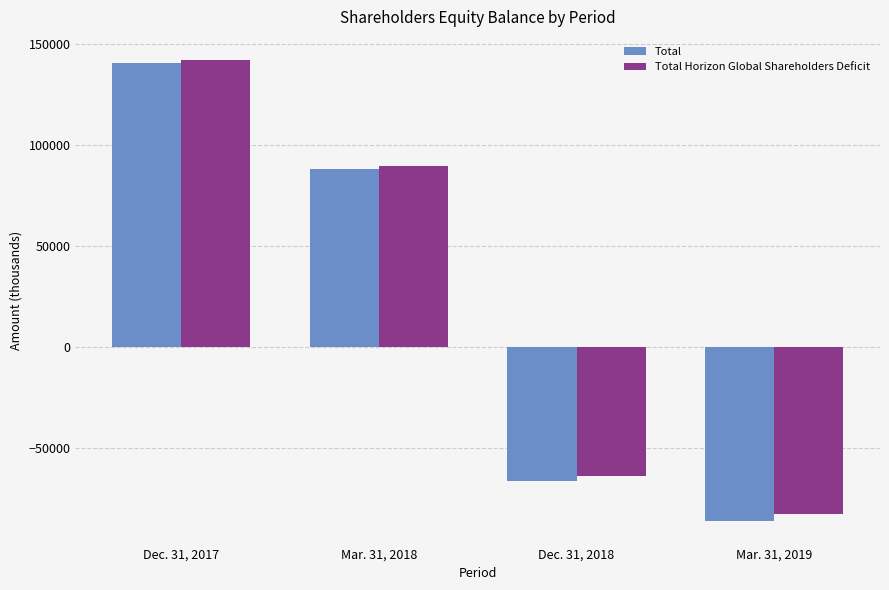

What is the difference between the second highest and second lowest values in the Total Horizon Global Shareholders Deficit series?

153300